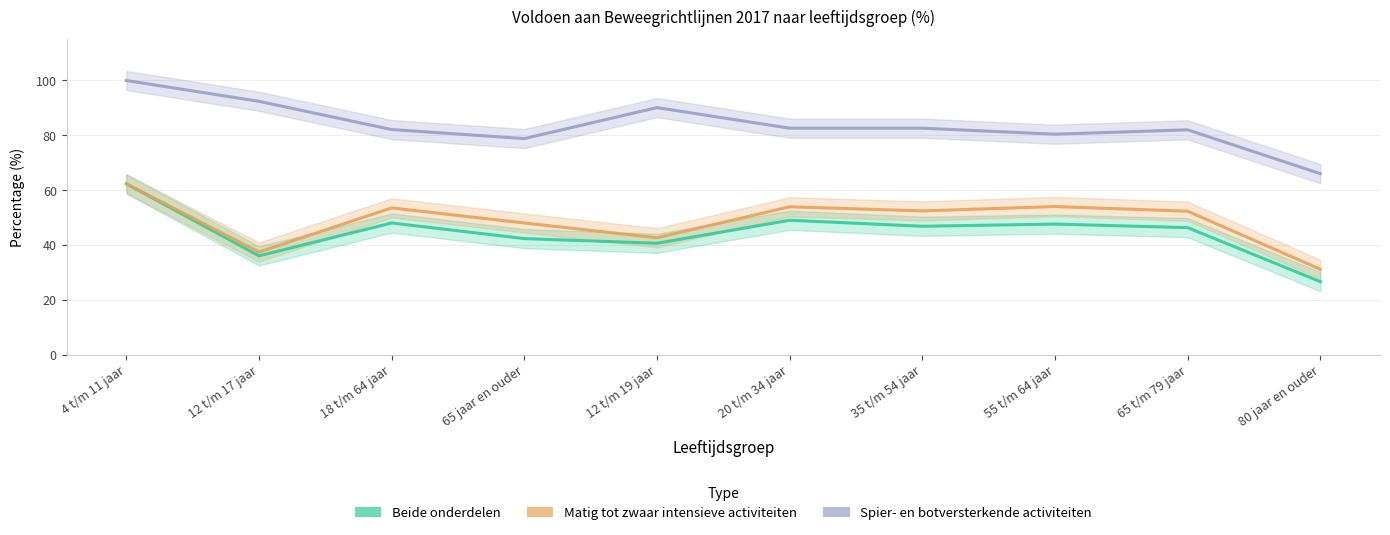

Which series changed the most between 4 t/m 11 jaar and 12 t/m 17 jaar?

Beide onderdelen